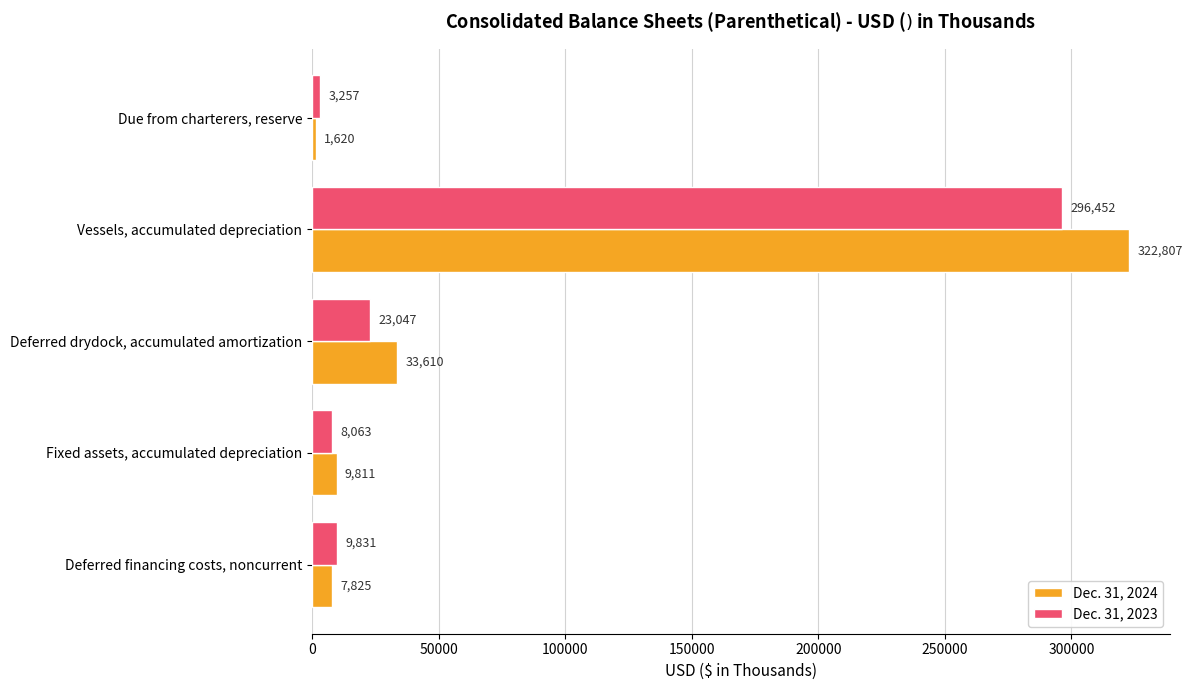

List the series in order of their peak value, highest first.

Dec. 31, 2024, Dec. 31, 2023